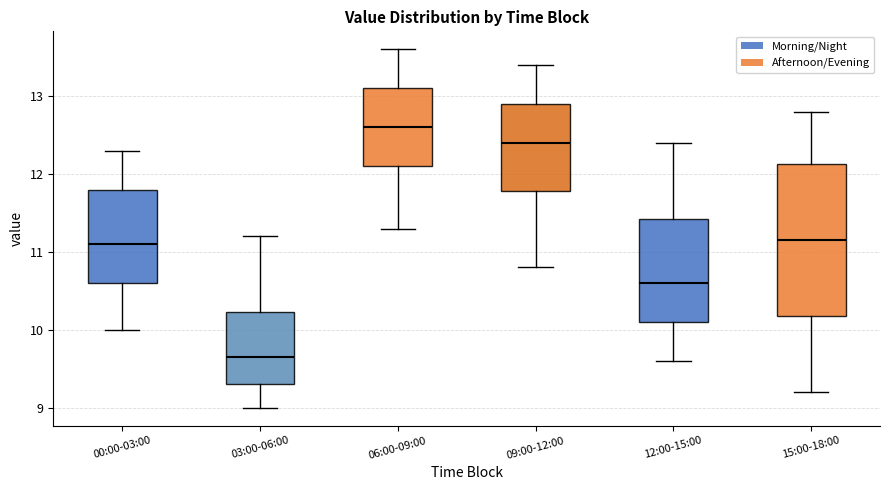

Which box has the highest median line?

06:00-09:00